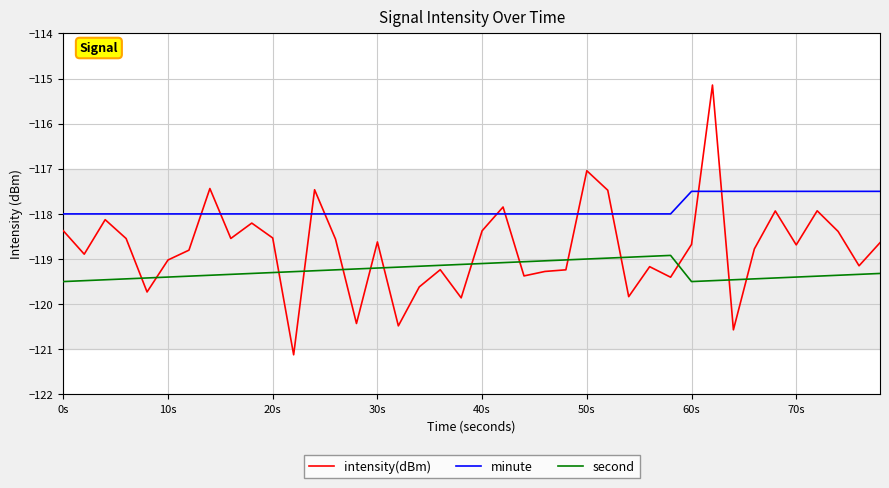

In second, how many points are higher than both neighbors (excluding endpoints)?

1